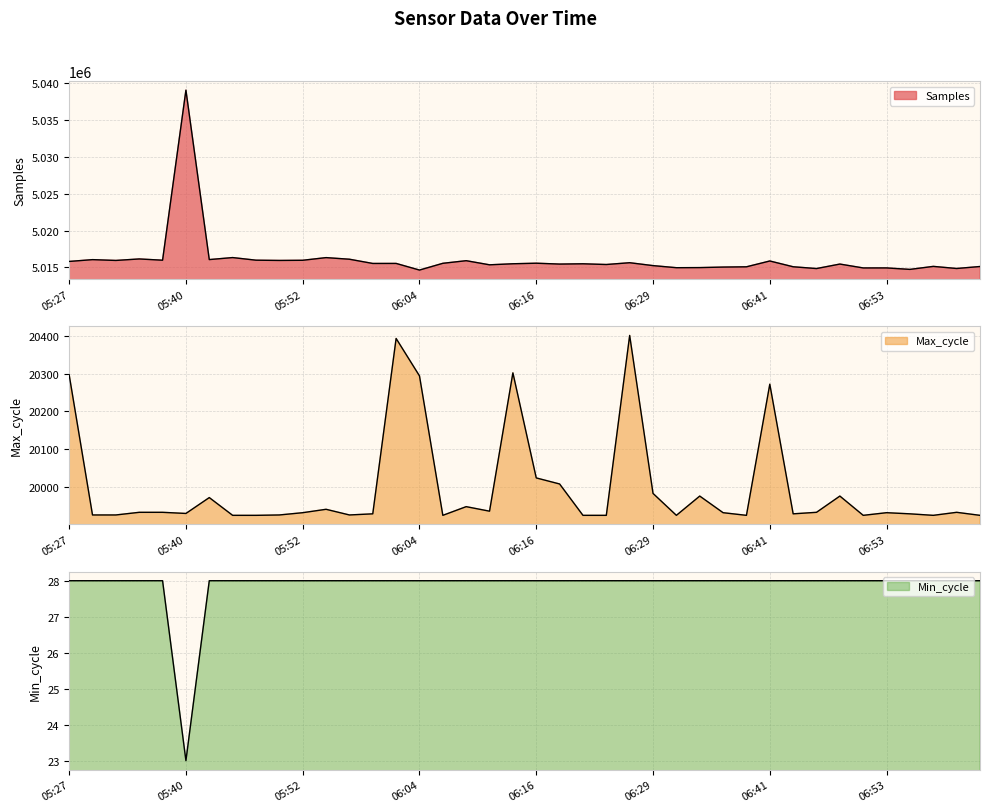

True or false: Samples and Min_cycle intersect in this chart.

False